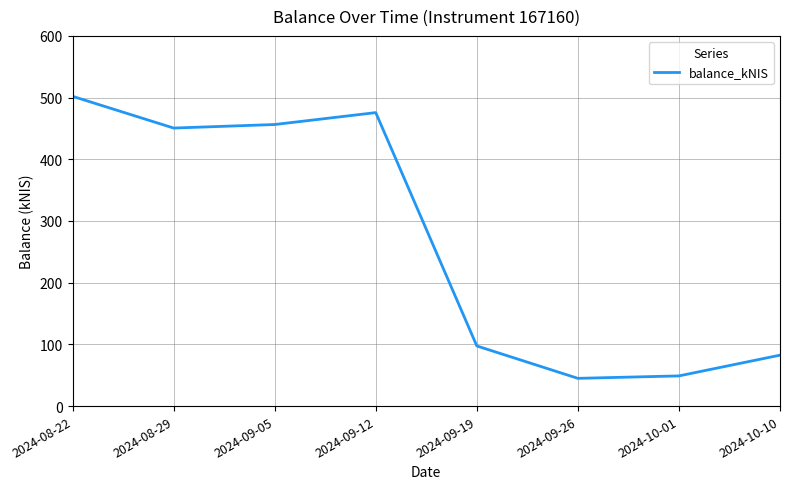

What is the sum of all values?

2158.6